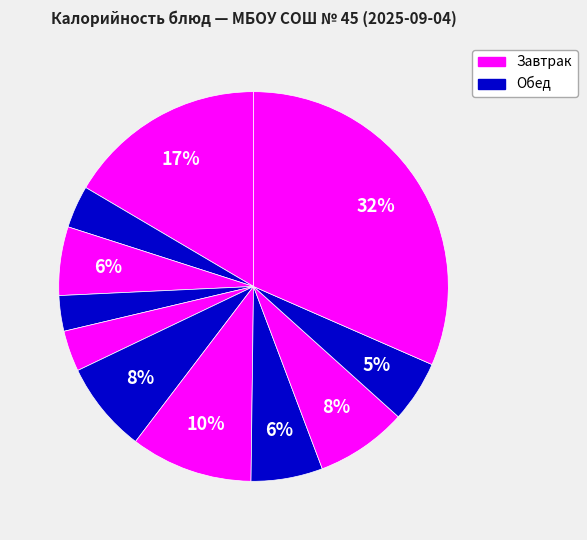

How many slices are in this pie chart?

11